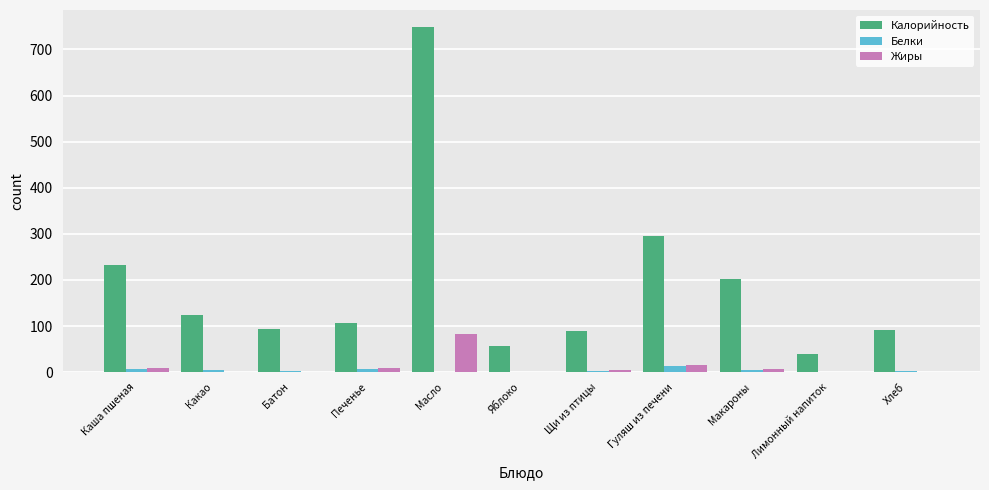

How many categories are shown in the chart?

11